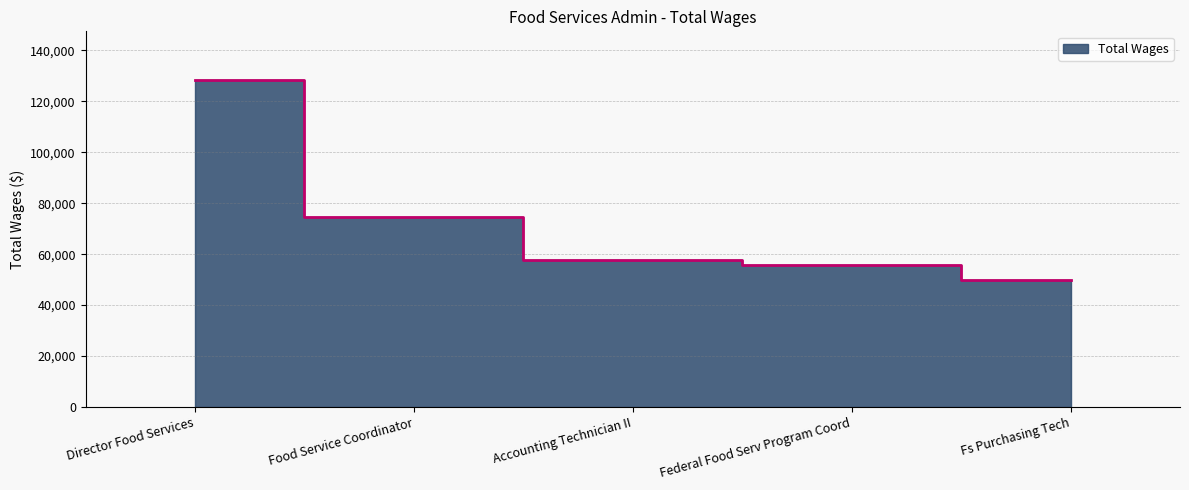

What is the value of the 1st point from the left?

128270